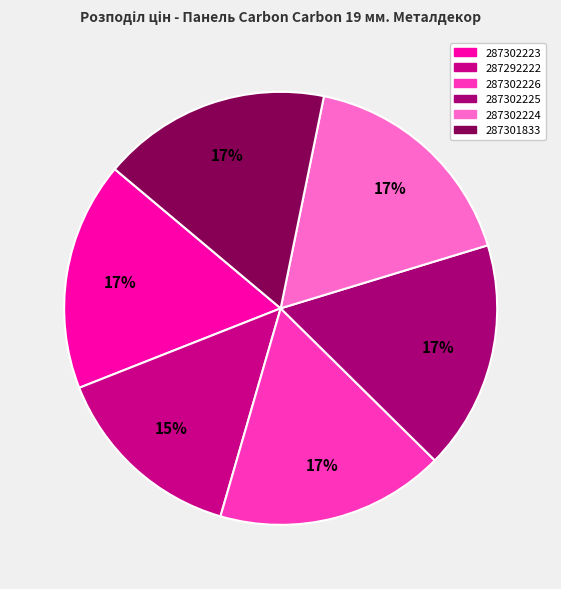

Does any single category account for the majority?

No